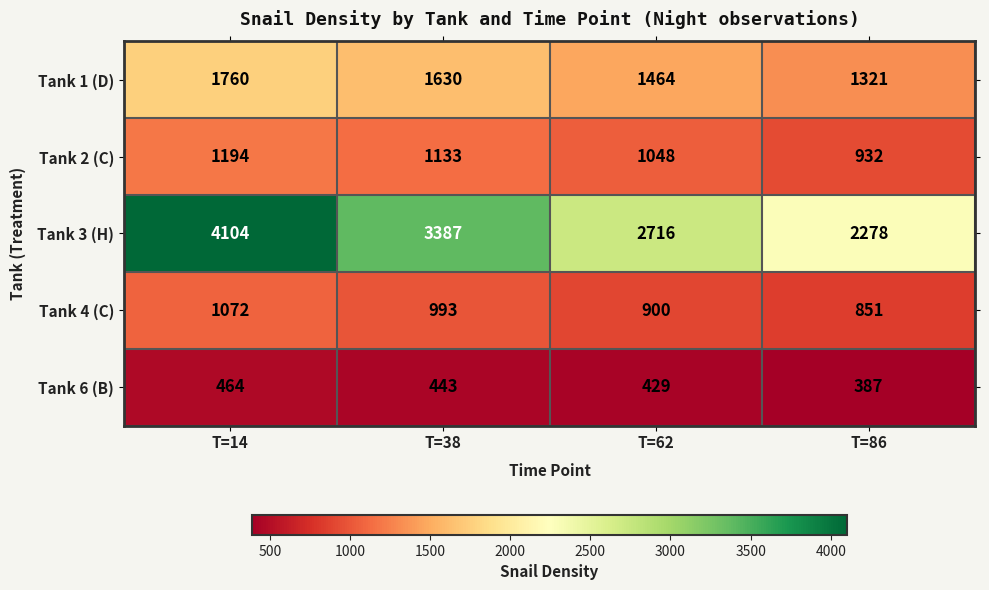

List the series in order of their peak value, highest first.

Tank 3 (H), Tank 1 (D), Tank 2 (C), Tank 4 (C), Tank 6 (B)